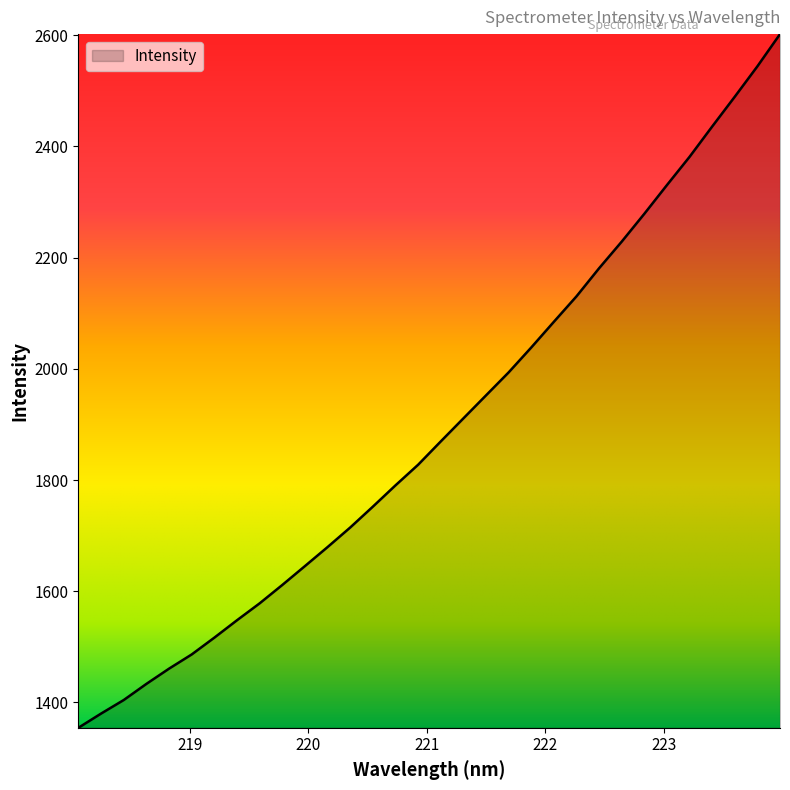

What is the difference between the maximum and minimum values?

1247.7